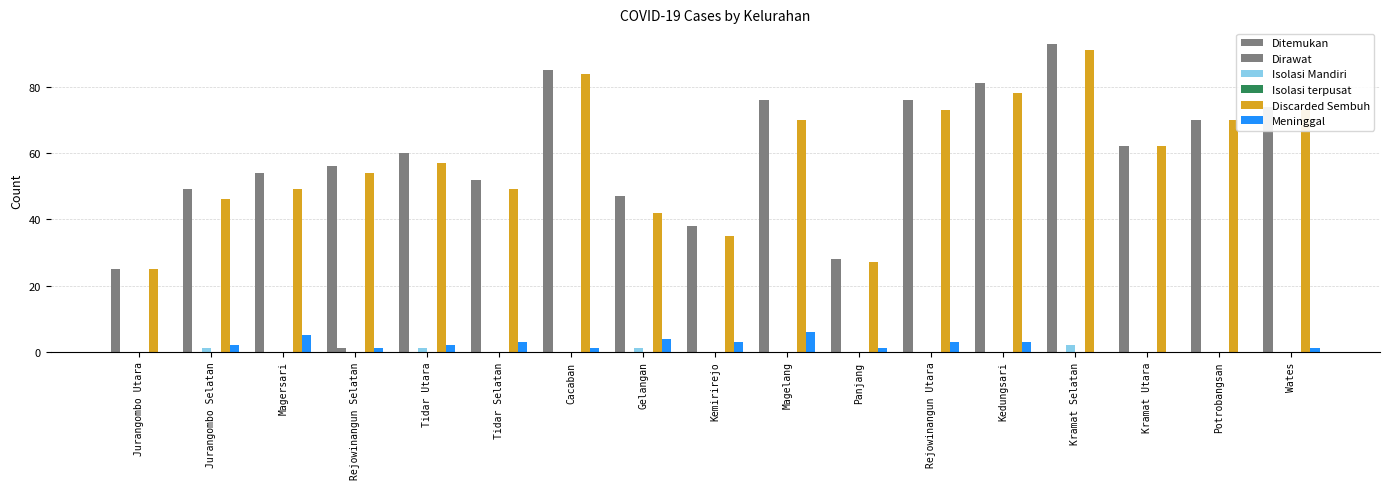

Reading right to left, list all the values displayed in this chart.

Ditemukan: Wates=74	Potrobangsan=70	Kramat Utara=62	Kramat Selatan=93	Kedungsari=81	Rejowinangun Utara=76	Panjang=28	Magelang=76	Kemirirejo=38	Gelangan=47	Cacaban=85	Tidar Selatan=52	Tidar Utara=60	Rejowinangun Selatan=56	Magersari=54	Jurangombo Selatan=49	Jurangombo Utara=25
Dirawat: Wates=0	Potrobangsan=0	Kramat Utara=0	Kramat Selatan=0	Kedungsari=0	Rejowinangun Utara=0	Panjang=0	Magelang=0	Kemirirejo=0	Gelangan=0	Cacaban=0	Tidar Selatan=0	Tidar Utara=0	Rejowinangun Selatan=1	Magersari=0	Jurangombo Selatan=0	Jurangombo Utara=0
Isolasi Mandiri: Wates=0	Potrobangsan=0	Kramat Utara=0	Kramat Selatan=2	Kedungsari=0	Rejowinangun Utara=0	Panjang=0	Magelang=0	Kemirirejo=0	Gelangan=1	Cacaban=0	Tidar Selatan=0	Tidar Utara=1	Rejowinangun Selatan=0	Magersari=0	Jurangombo Selatan=1	Jurangombo Utara=0
Isolasi terpusat: Wates=0	Potrobangsan=0	Kramat Utara=0	Kramat Selatan=0	Kedungsari=0	Rejowinangun Utara=0	Panjang=0	Magelang=0	Kemirirejo=0	Gelangan=0	Cacaban=0	Tidar Selatan=0	Tidar Utara=0	Rejowinangun Selatan=0	Magersari=0	Jurangombo Selatan=0	Jurangombo Utara=0
Discarded Sembuh: Wates=73	Potrobangsan=70	Kramat Utara=62	Kramat Selatan=91	Kedungsari=78	Rejowinangun Utara=73	Panjang=27	Magelang=70	Kemirirejo=35	Gelangan=42	Cacaban=84	Tidar Selatan=49	Tidar Utara=57	Rejowinangun Selatan=54	Magersari=49	Jurangombo Selatan=46	Jurangombo Utara=25
Meninggal: Wates=1	Potrobangsan=0	Kramat Utara=0	Kramat Selatan=0	Kedungsari=3	Rejowinangun Utara=3	Panjang=1	Magelang=6	Kemirirejo=3	Gelangan=4	Cacaban=1	Tidar Selatan=3	Tidar Utara=2	Rejowinangun Selatan=1	Magersari=5	Jurangombo Selatan=2	Jurangombo Utara=0